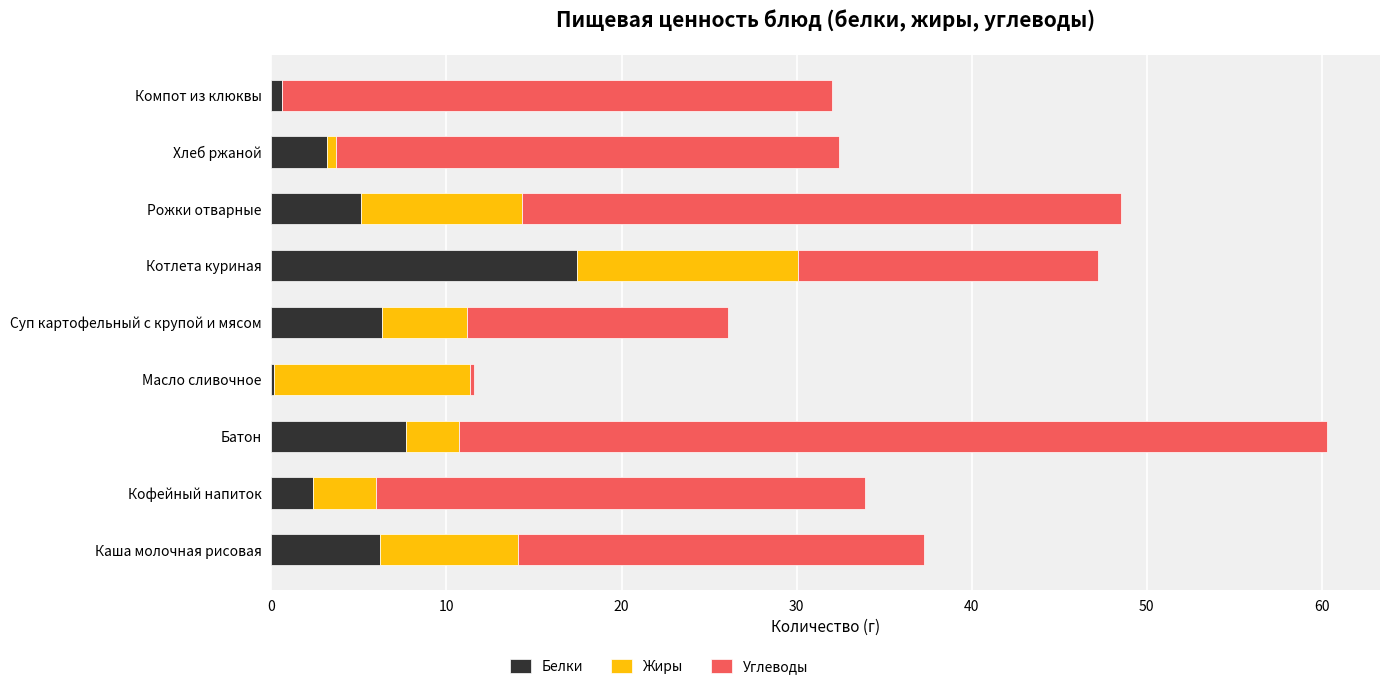

Is it true that Белки equals 2.6 at Рожки отварные?

False